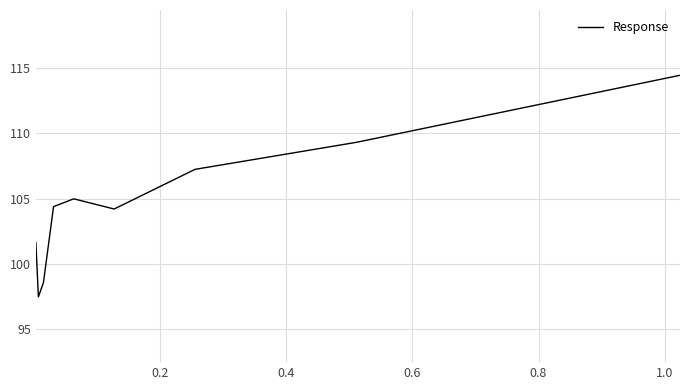

What is the greatest value displayed?

114.4